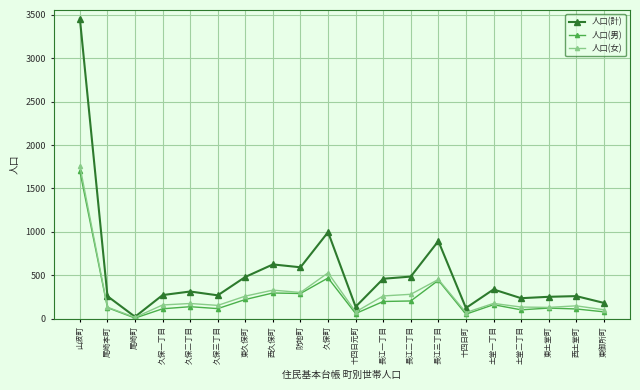

List the series in order of their peak value, lowest first.

人口(男), 人口(女), 人口(計)